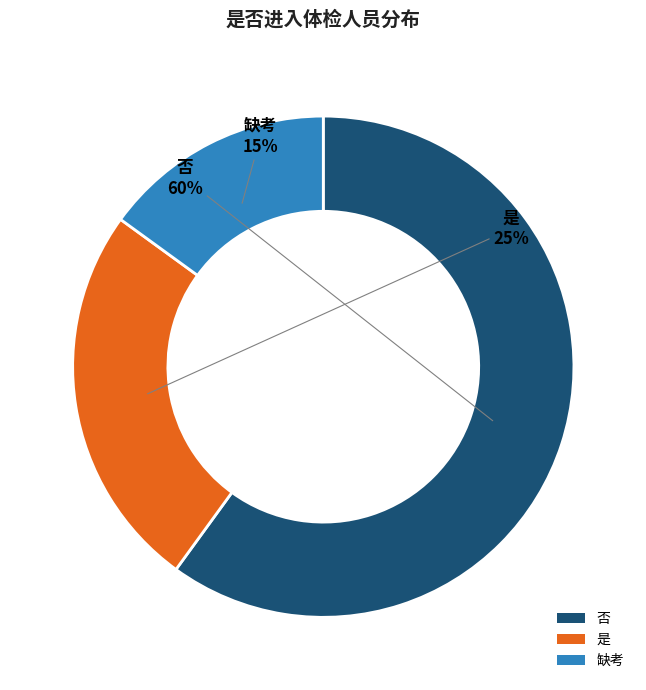

Is it true that 否 is 60% of the pie?

True